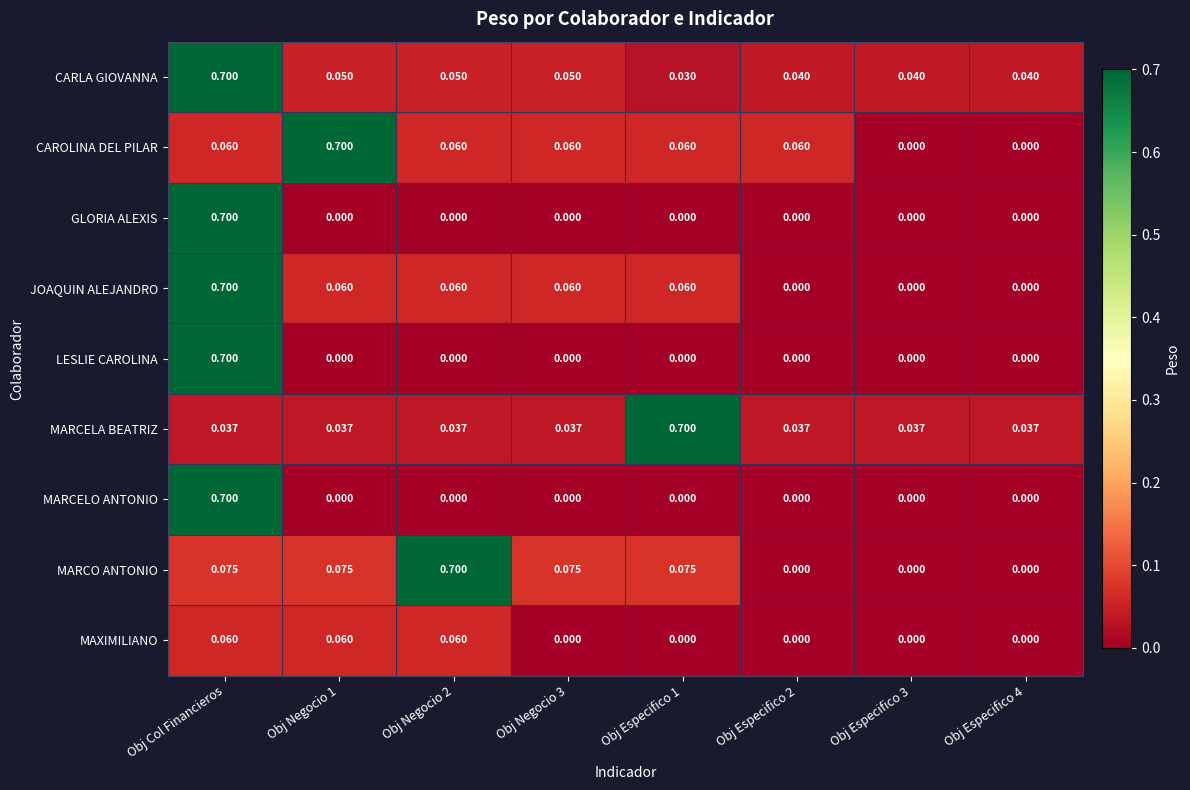

Between Obj Negocio 1 and Obj Especifico 3, which series saw the biggest shift?

CAROLINA DEL PILAR